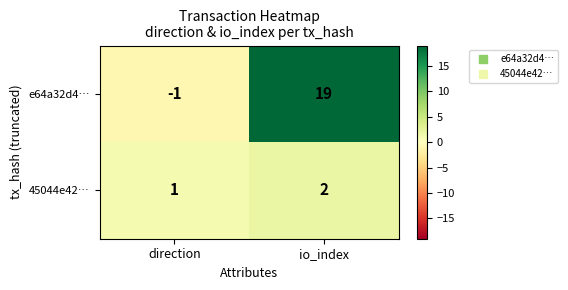

What is the maximum value shown in the chart?

19